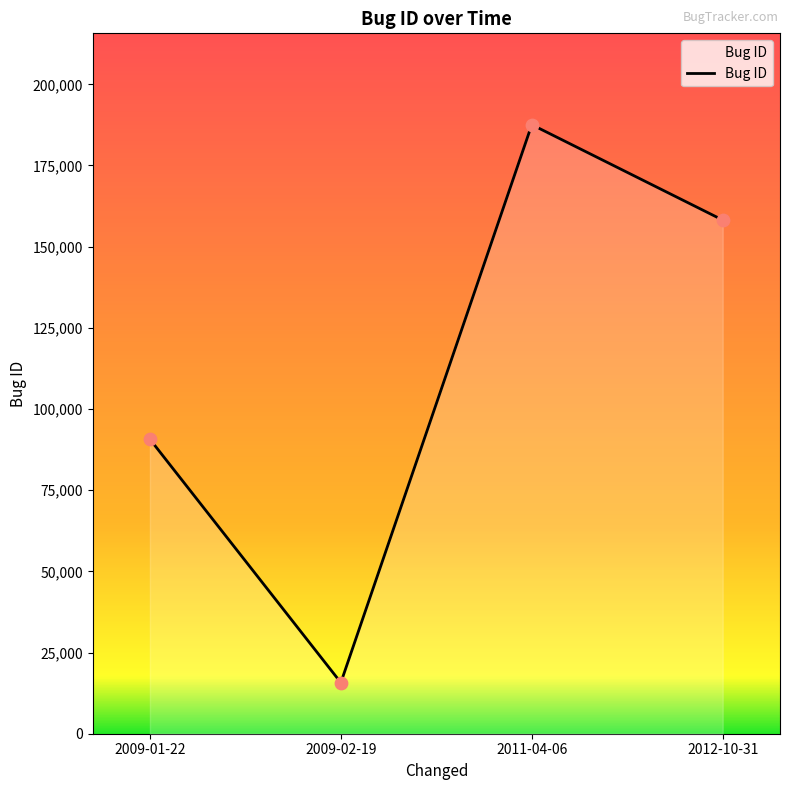

What is the ratio of the value at 2011-04-06 to the value at 2009-01-22?

2.1